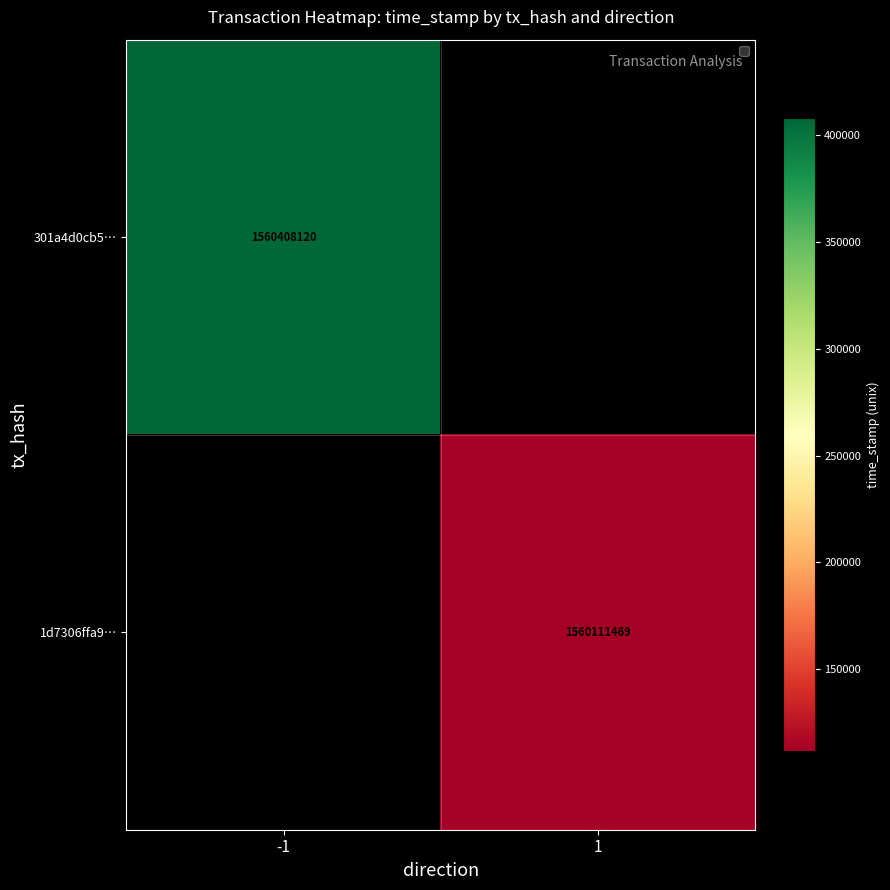

The value of 301a4d0cb5… at -1 is 800316040. True or false?

False